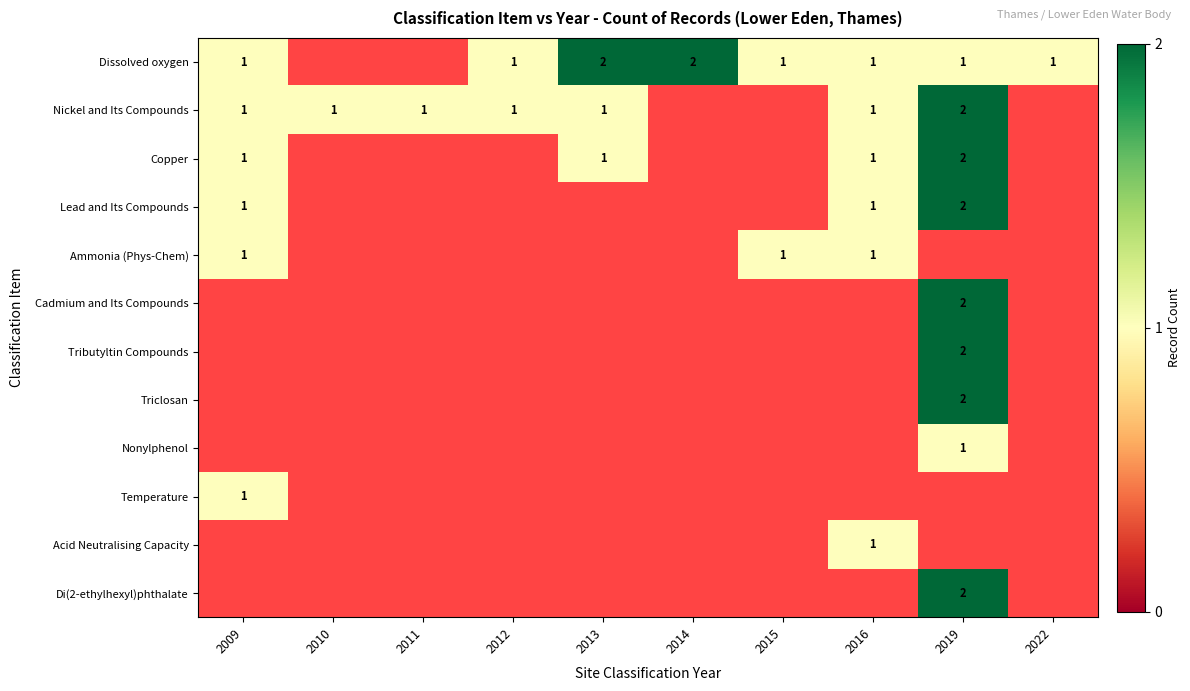

True or false: Dissolved oxygen has a value of 3 at 2014.

False